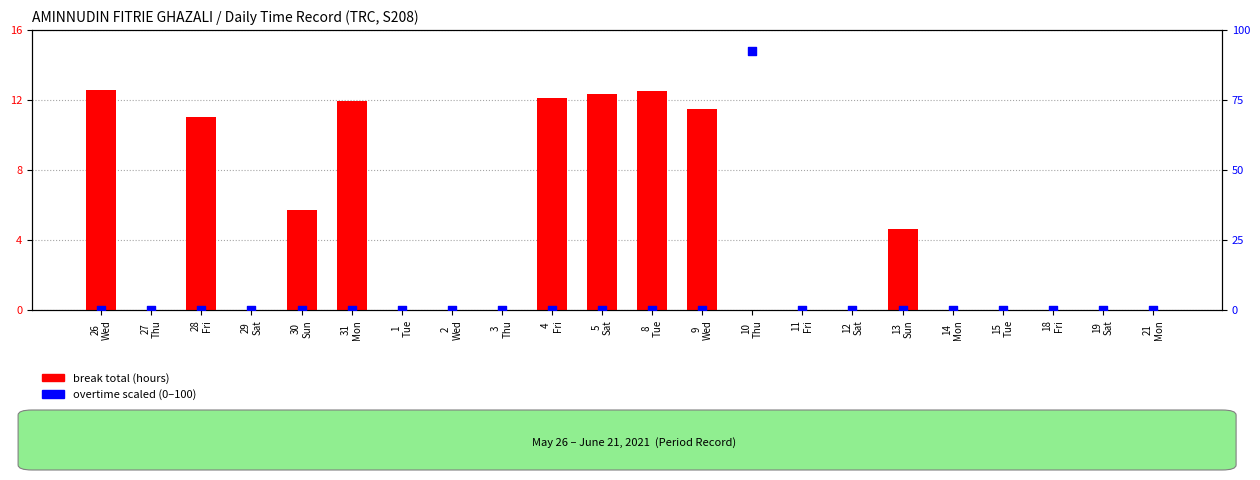

Which series has the widest spread of Y values?

overtime scaled (0-100)